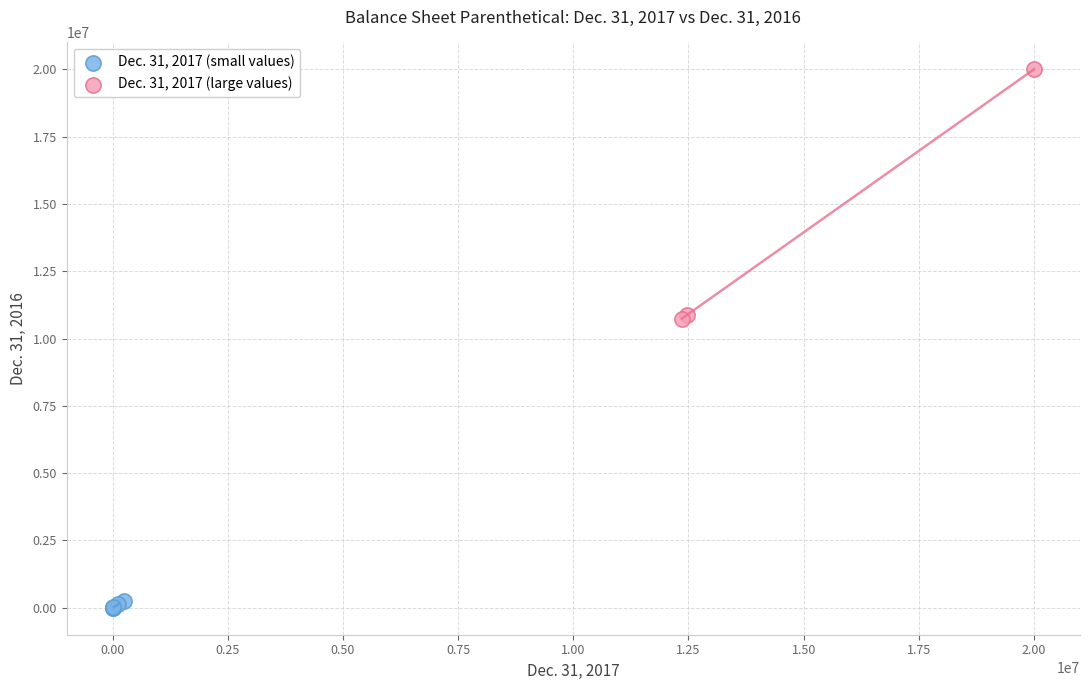

Which series reaches the maximum Y coordinate?

Dec. 31, 2017 (large values)